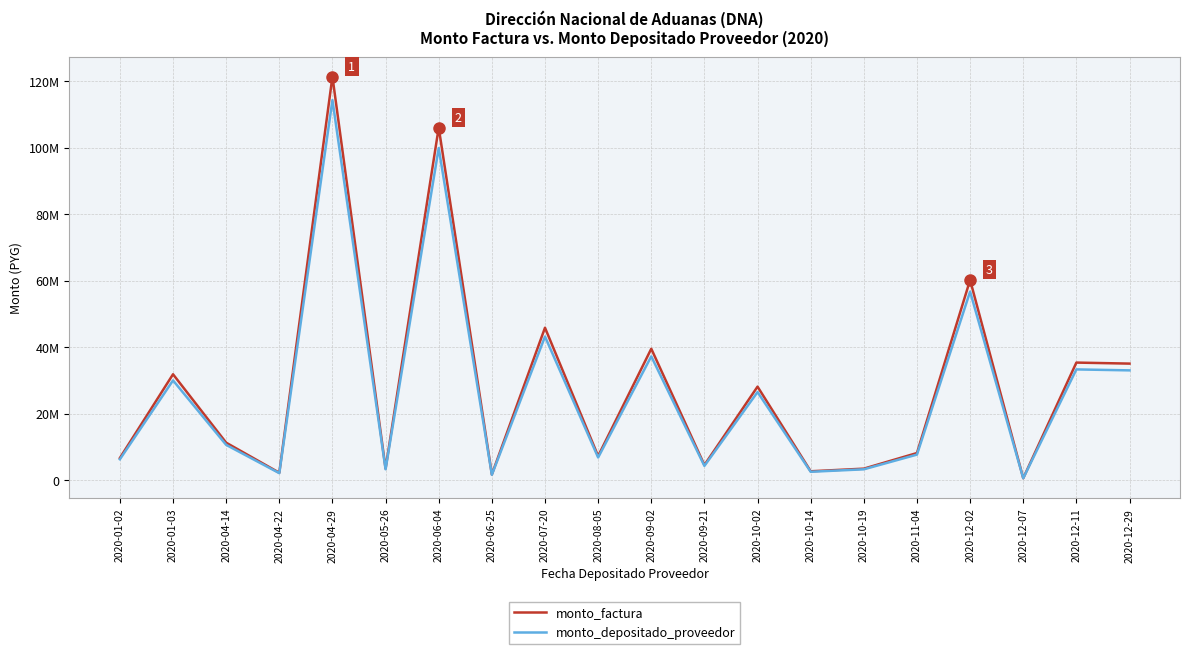

What is the value of the monto_factura point at the 17th from the left?

60165379